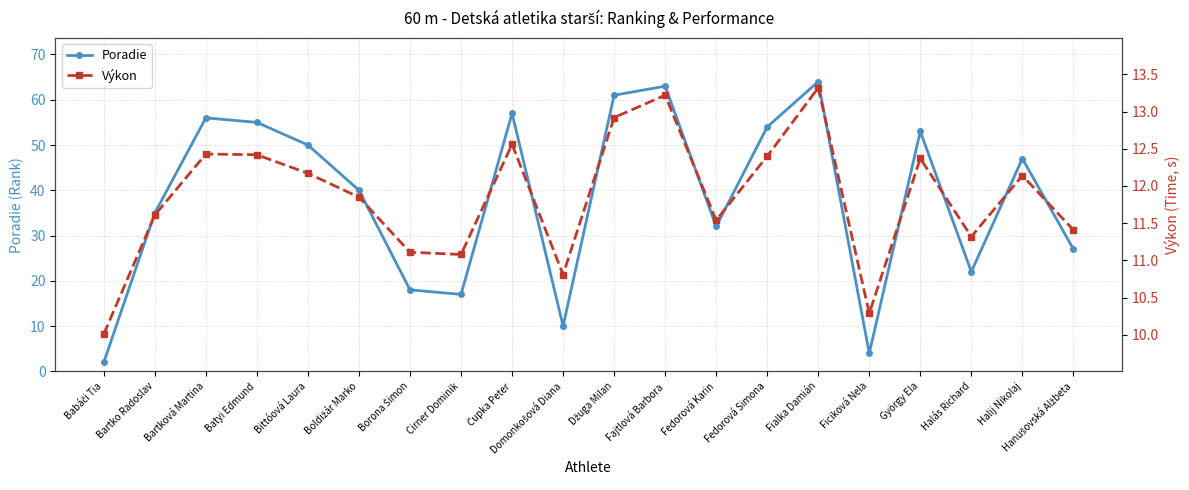

Rank the series at Džuga Milan from lowest to highest value.

Výkon, Poradie